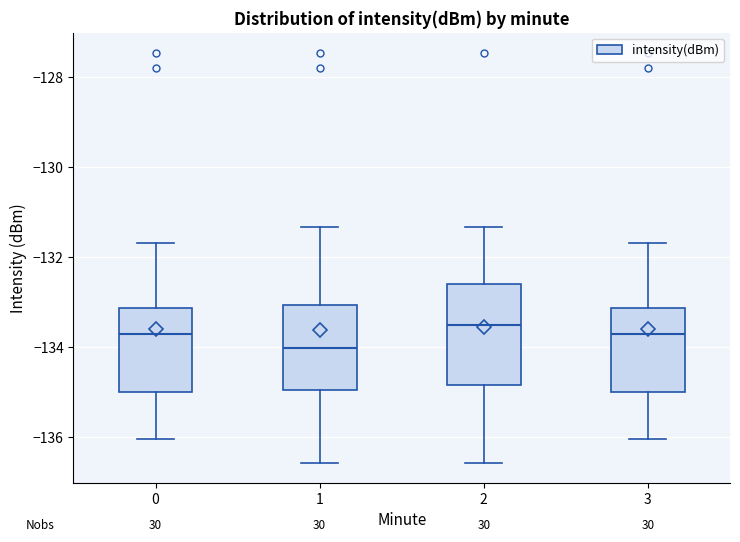

Comparing the boxes themselves (not the whiskers), which one is the tallest?

2